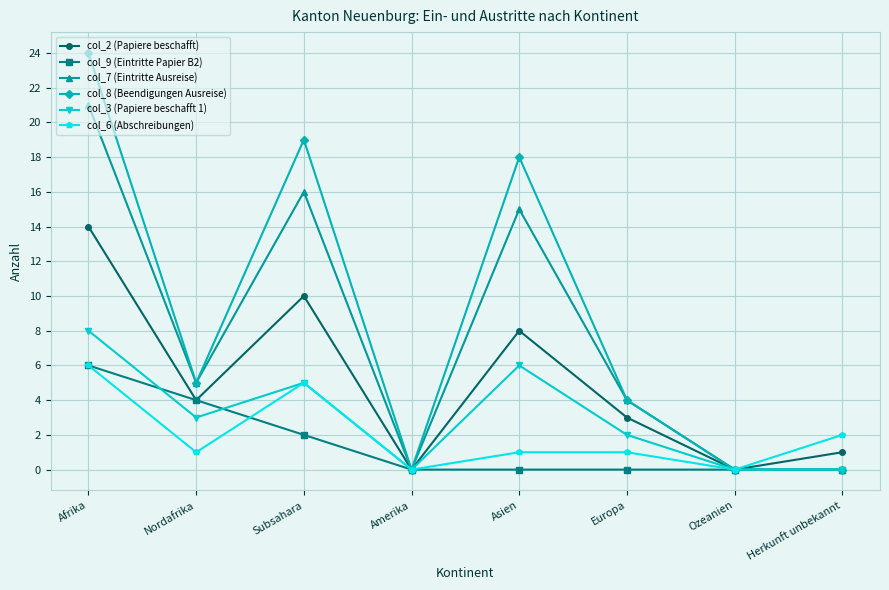

Which series changed the most between Afrika and Nordafrika?

col_8 (Beendigungen Ausreise)